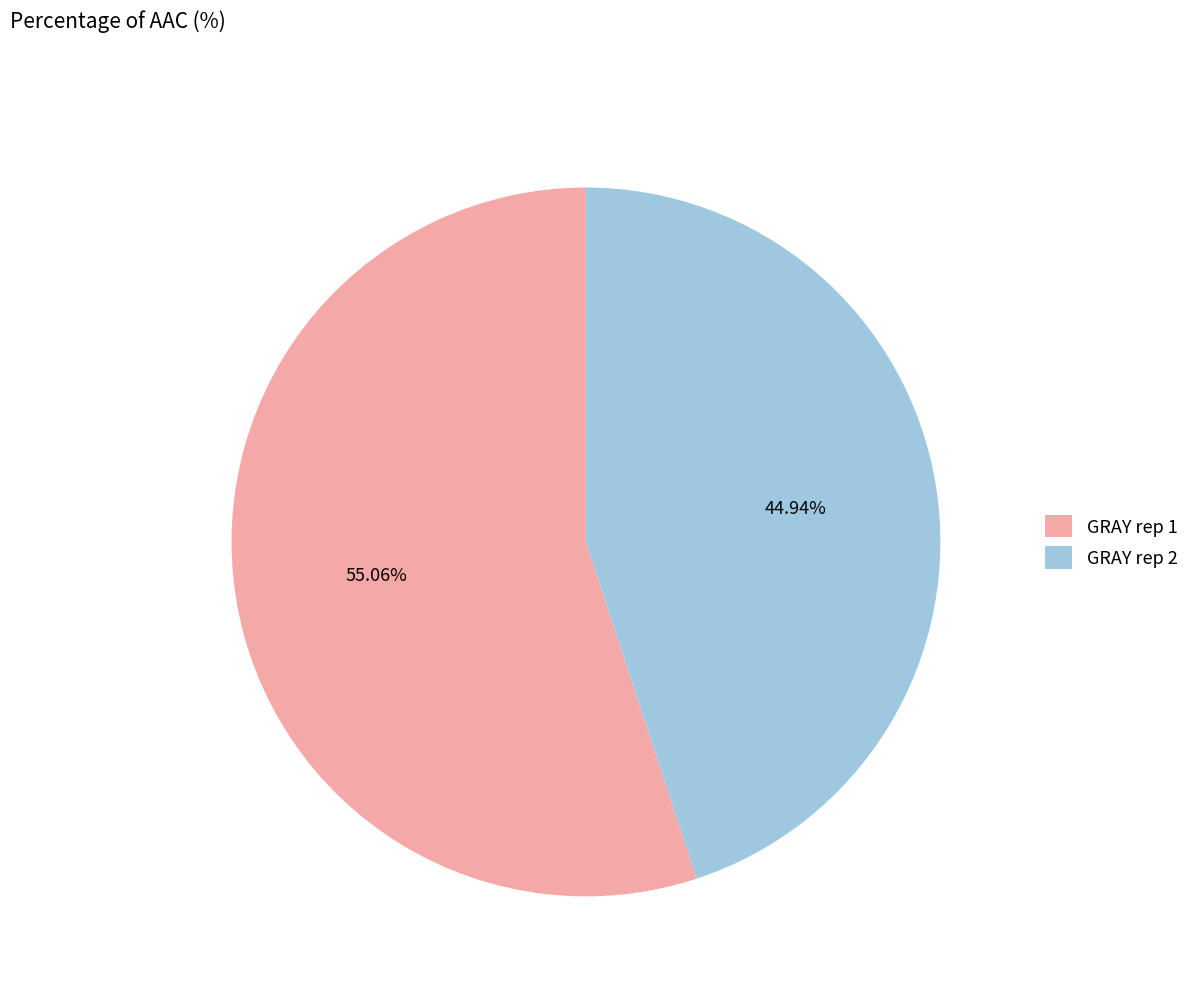

What percentage is the GRAY rep 2 slice, to the nearest percent?

45%